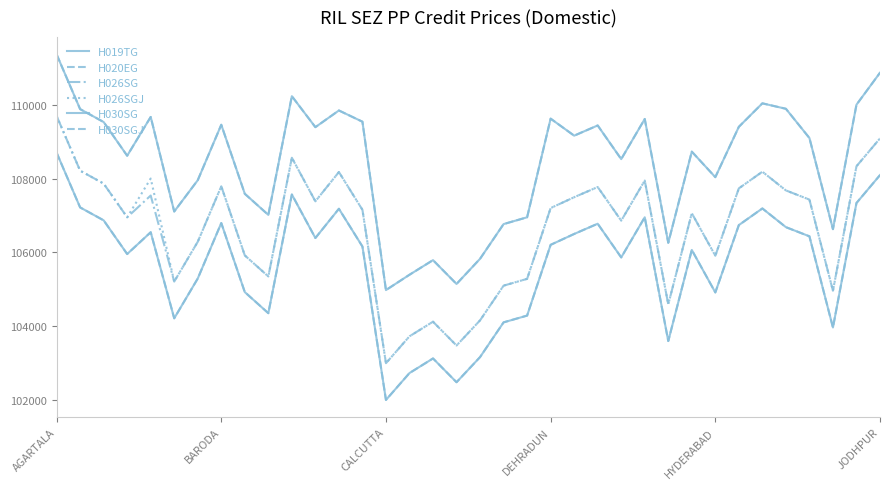

Does the chart have visible grid lines?

No